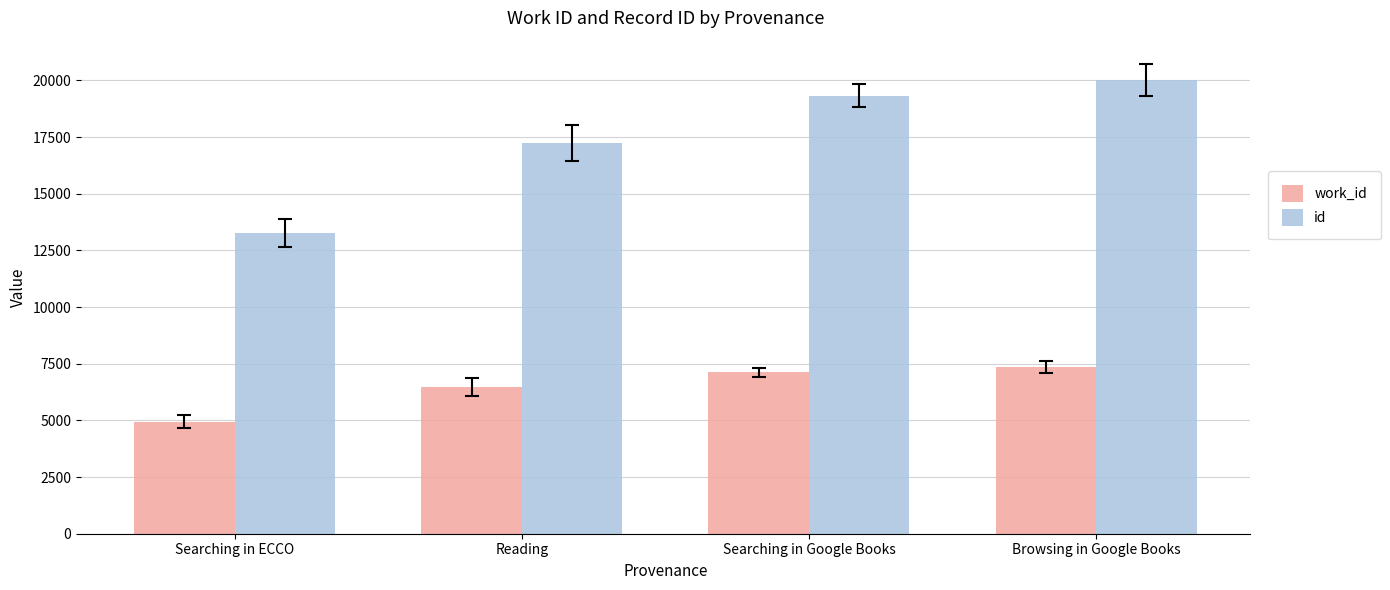

At which category is the sum across all series the highest?

Browsing in Google Books